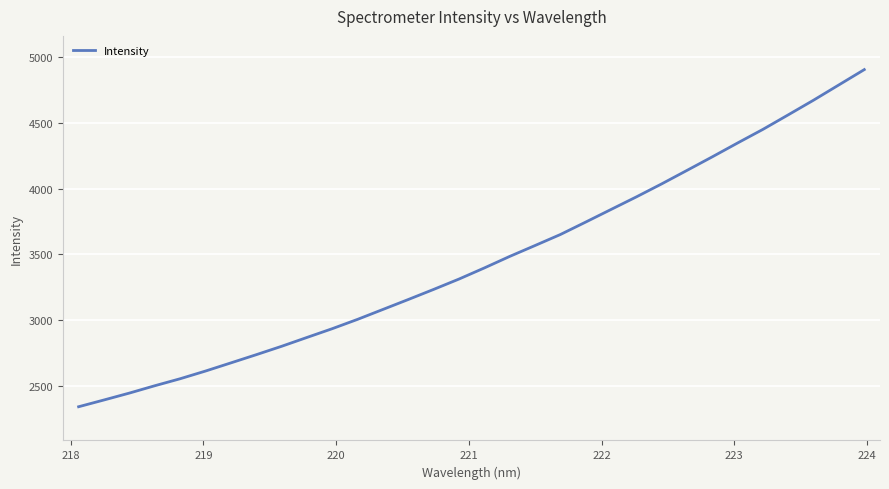

What is the greatest value displayed?

4904.9